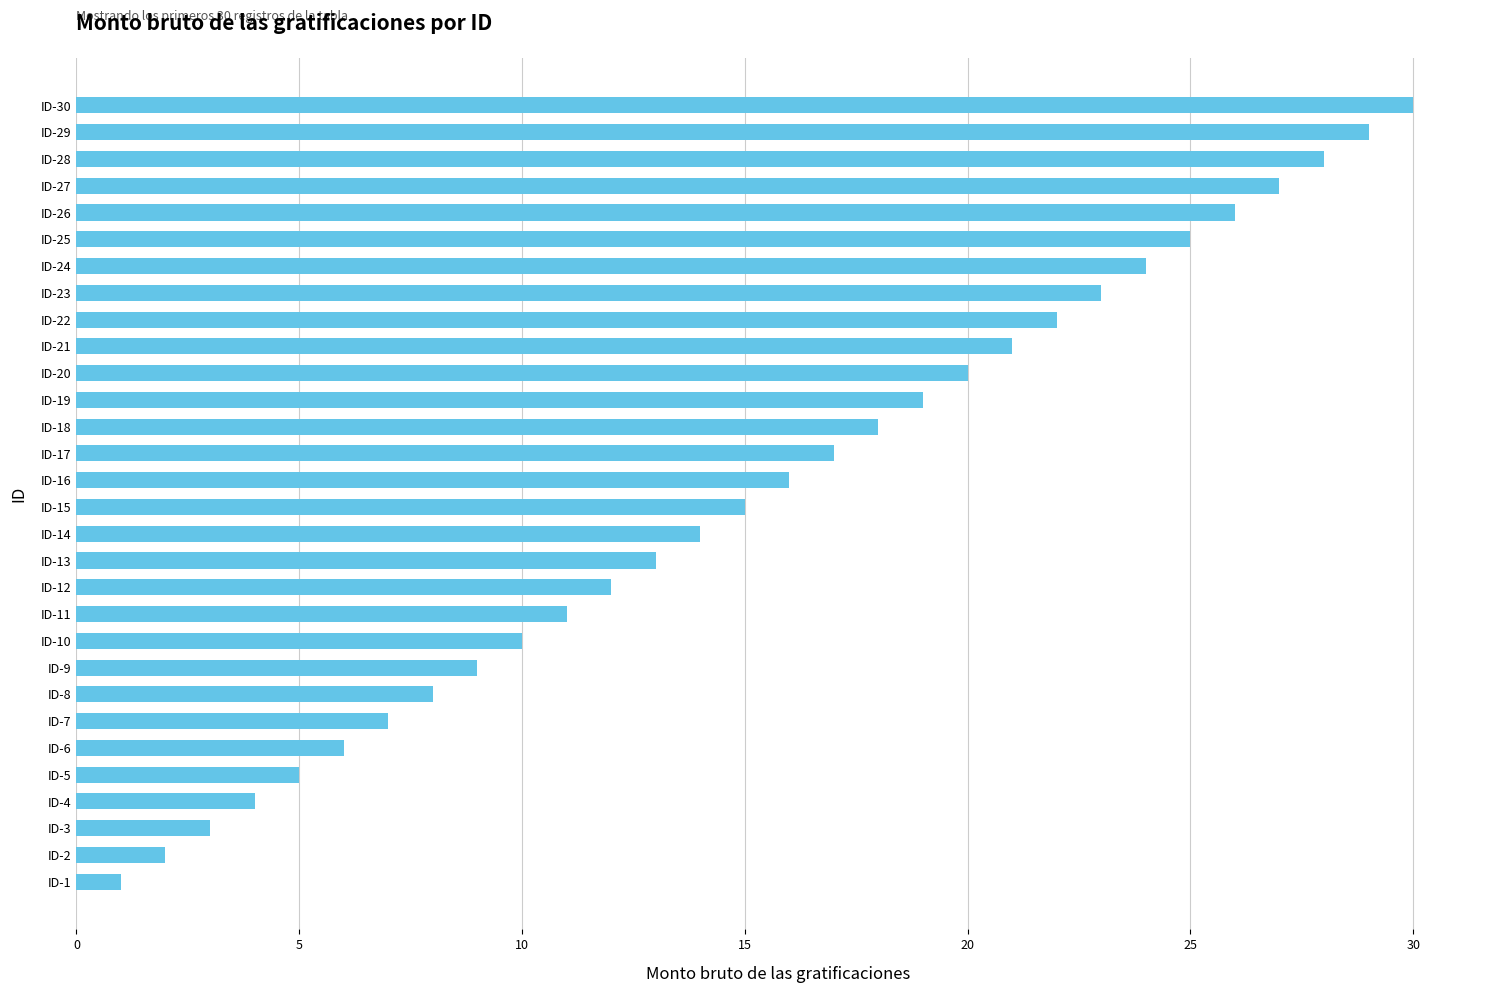

At which label is the value closest to 15?

ID-15